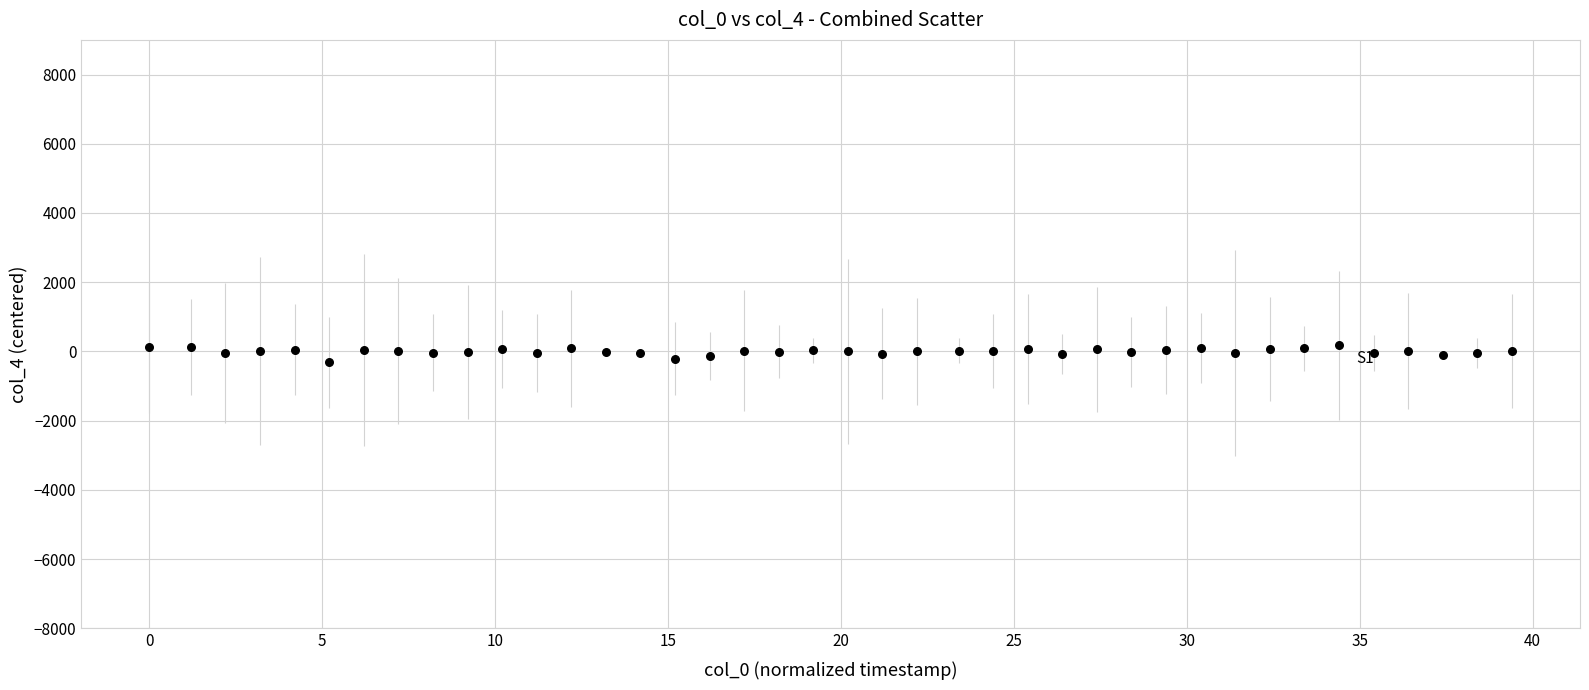

What is the range of Y values (max minus min)?

489.0